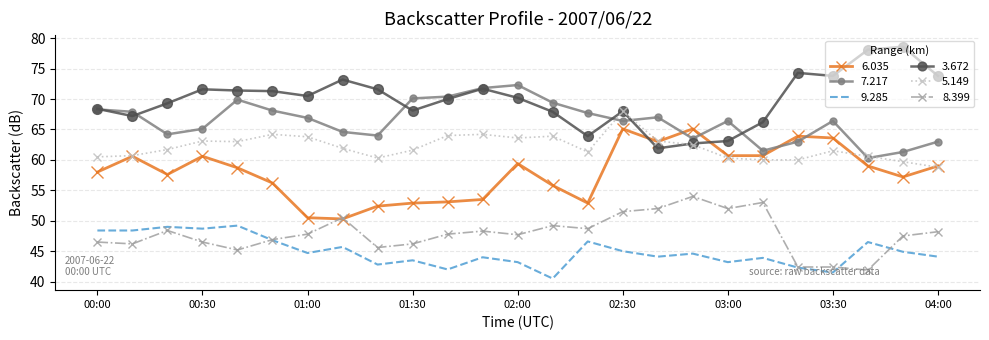

True or false: 8.399 and 5.149 cross at least once.

False